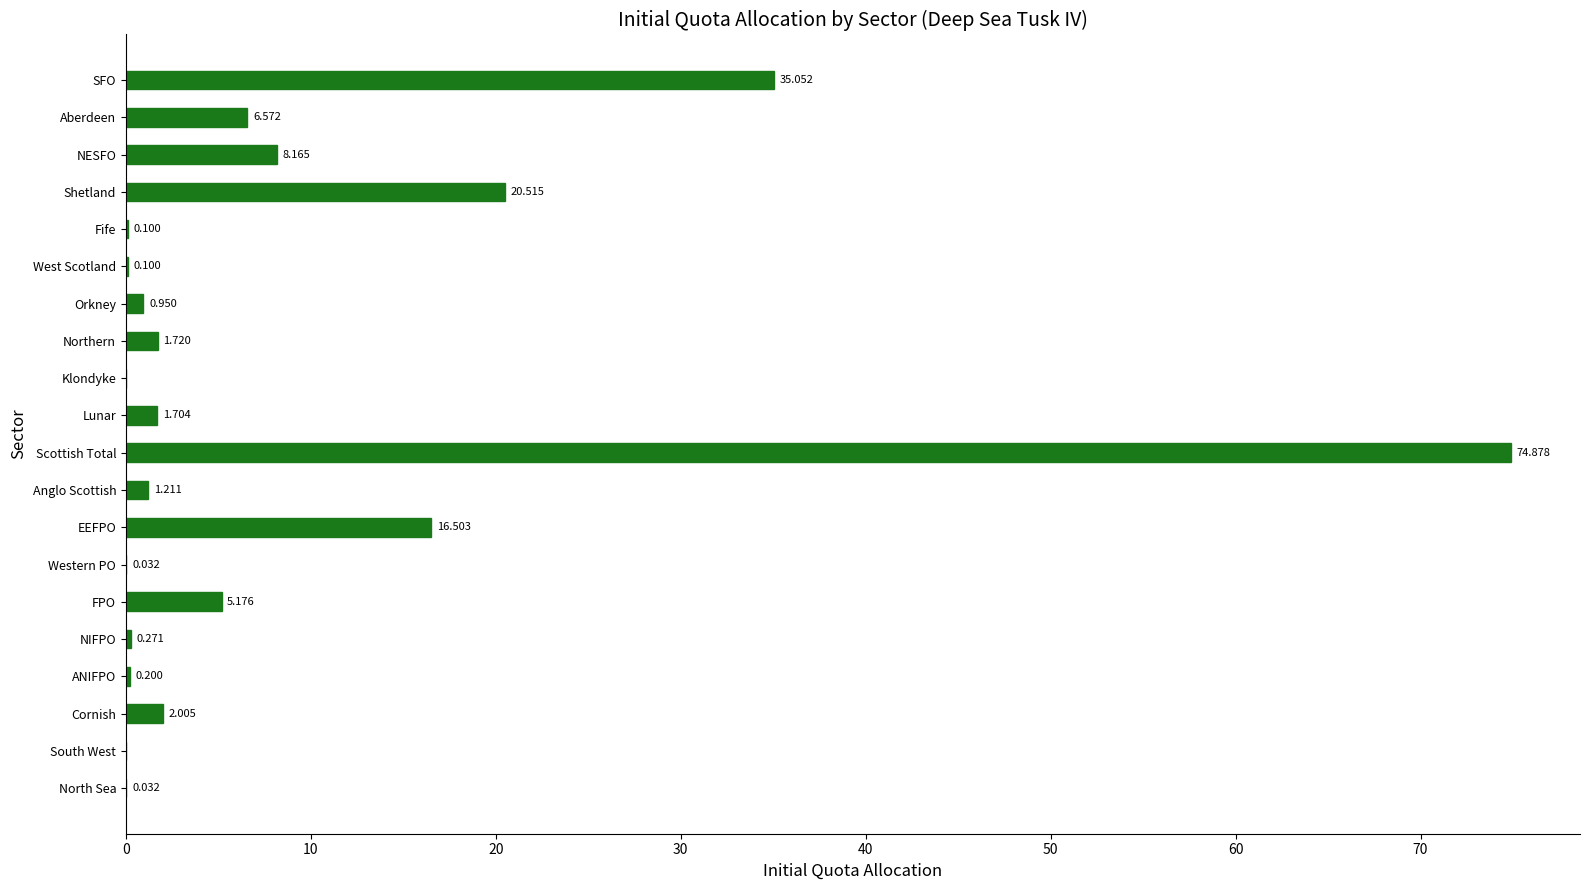

Between Northern and FPO, which is larger?

FPO